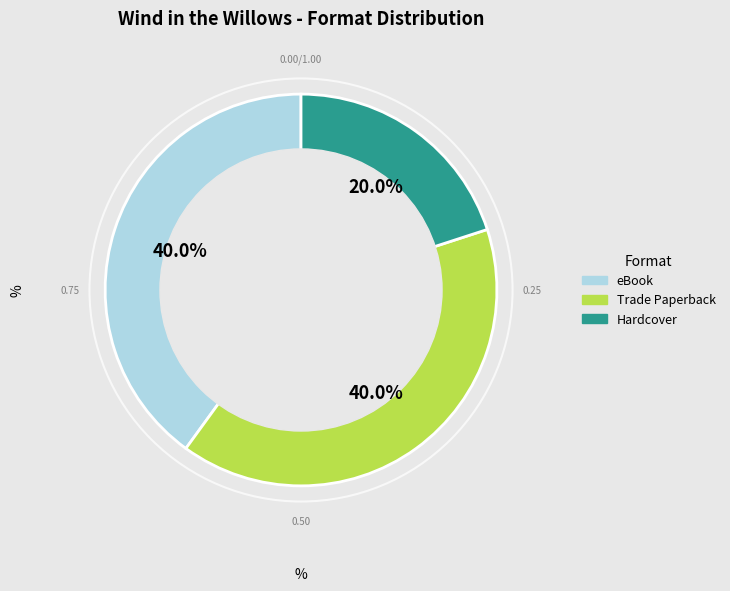

Is there a majority slice in this chart?

No